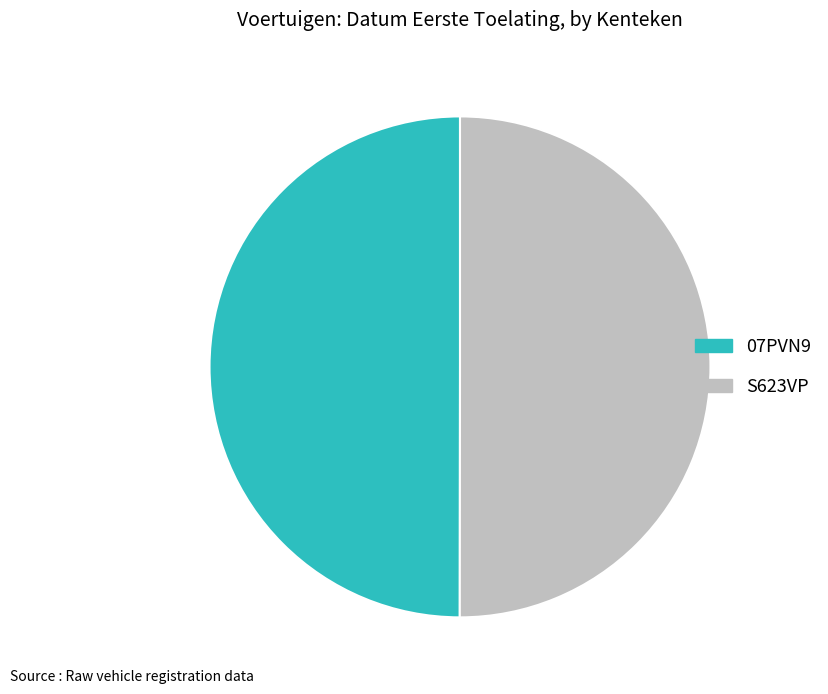

Count the number of slices in the pie.

2